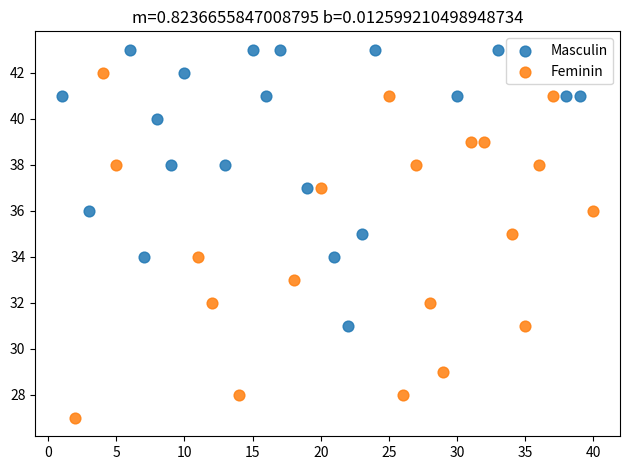

Which series contains the lowest Y value?

Feminin